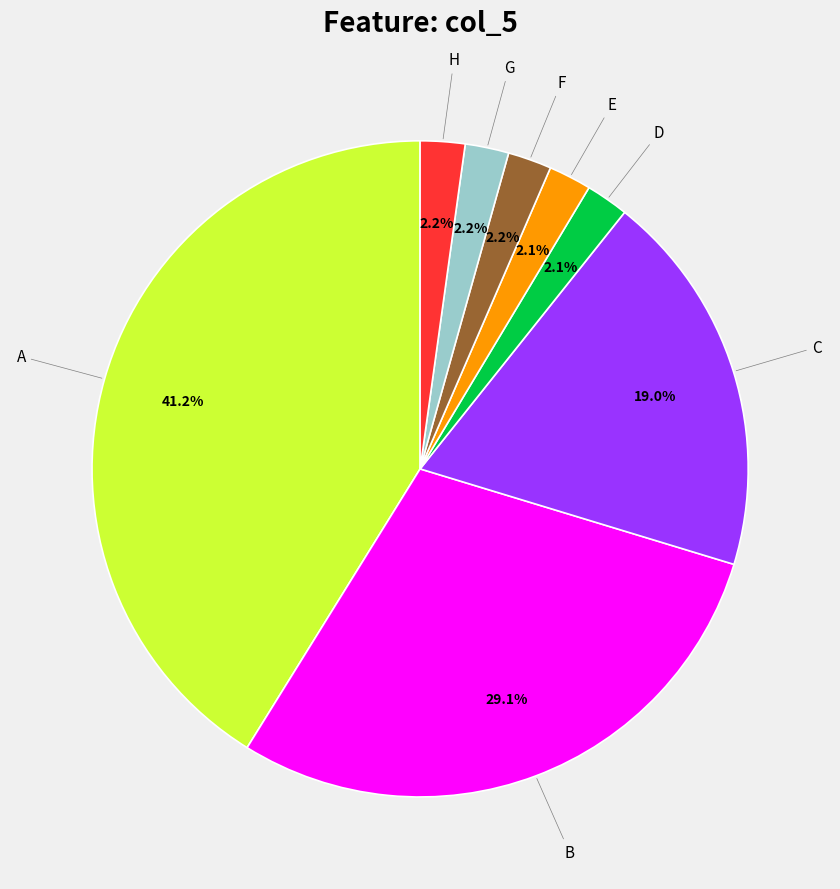

Is there any slice that represents more than half of the pie?

No